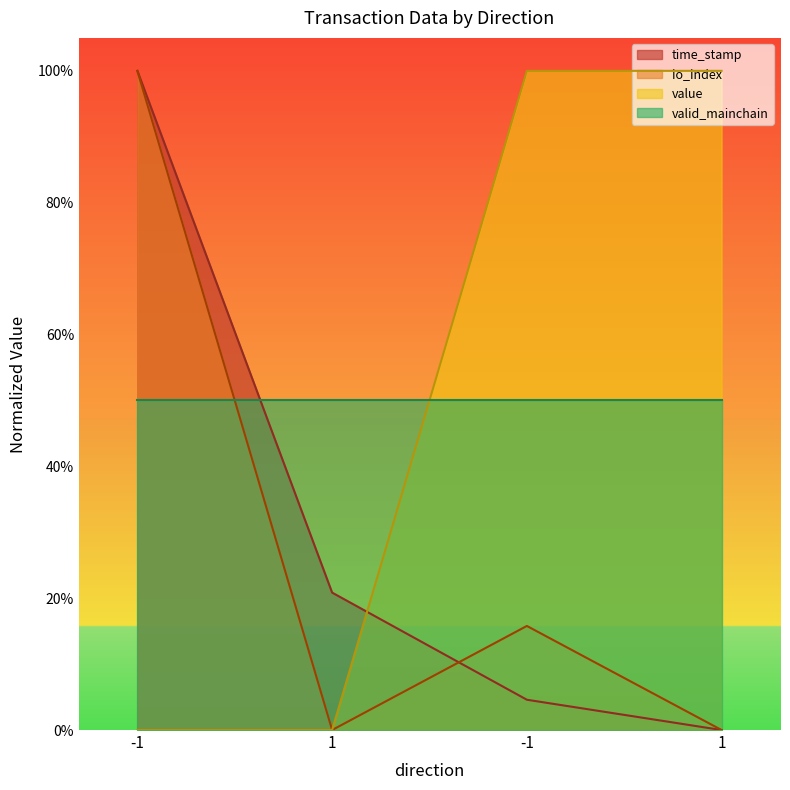

List the labels in order of time_stamp value, smallest first.

1, -1, 1, -1